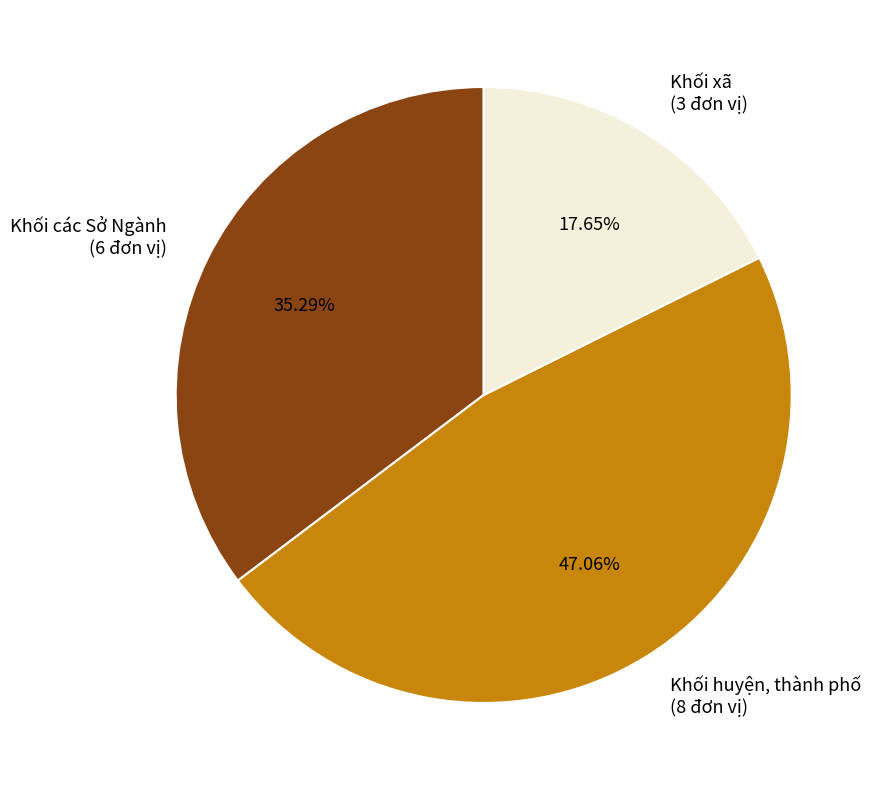

Rank the categories by value from lowest to highest.

Khối xã, Khối các Sở Ngành, Khối huyện, thành phố